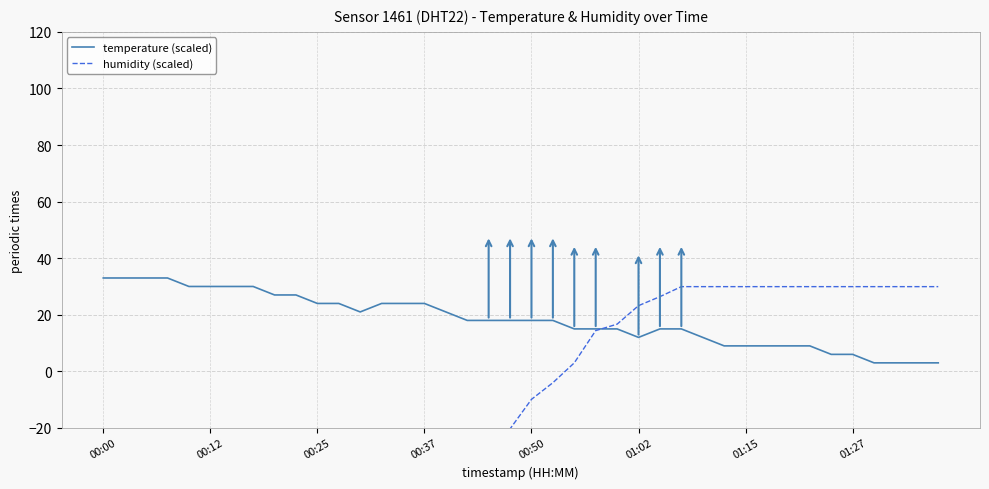

How many series are shown in this chart?

2